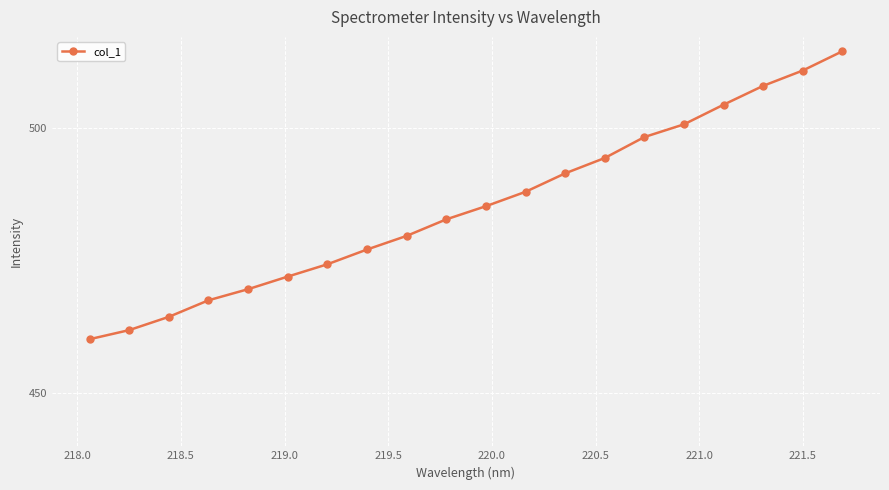

What is the smallest value displayed?

460.2